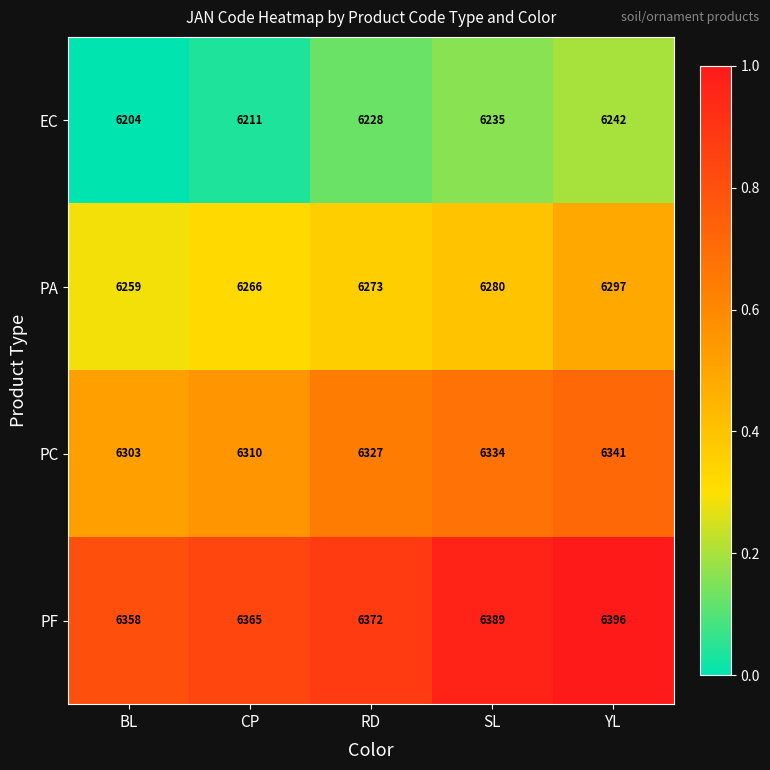

At which category is the sum across all series the highest?

YL